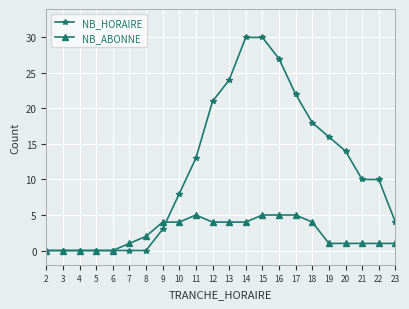

True or false: NB_HORAIRE has a value of 11 at 3.

False